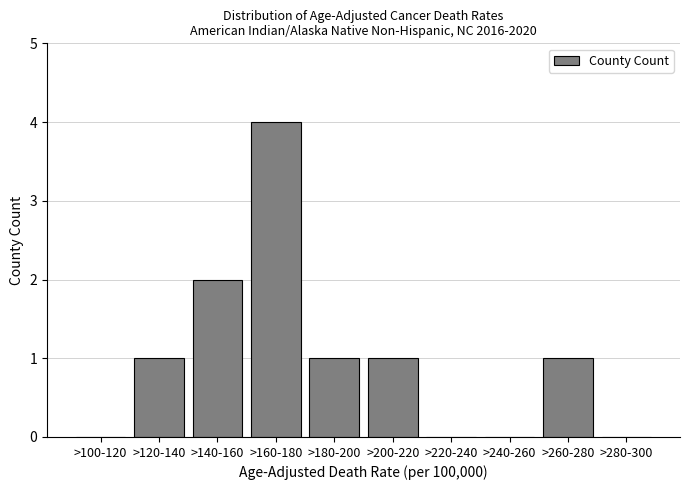

Reading left to right, list all the values displayed in this chart.

>100-120=0	>120-140=1	>140-160=2	>160-180=4	>180-200=1	>200-220=1	>220-240=0	>240-260=0	>260-280=1	>280-300=0